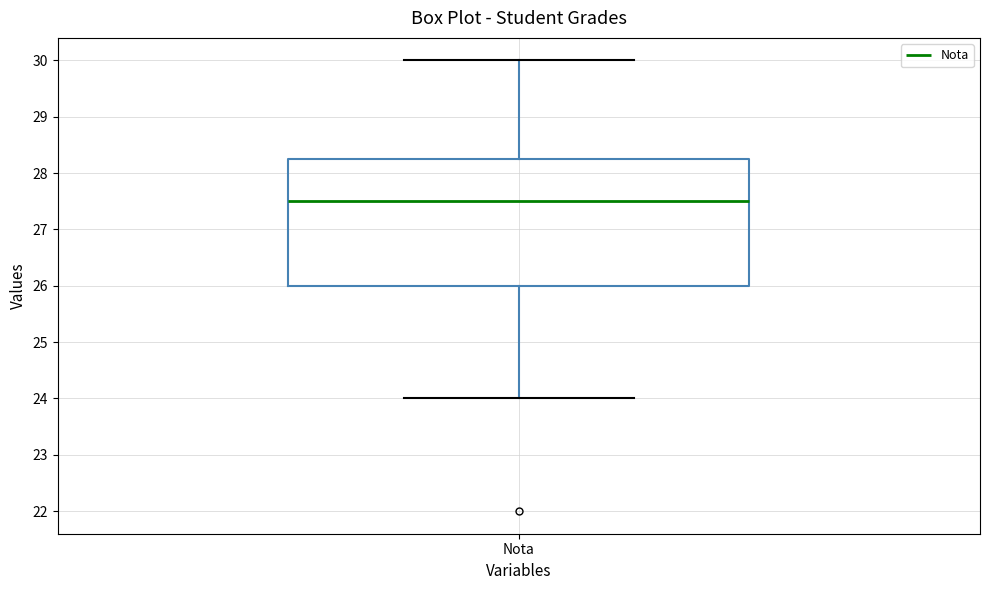

Transcribe this box plot: give where the median line is, the range the box spans, and where the two whiskers end, as read against the y-axis. The values are not printed on the chart, so give them approximately, as read against the axis.

median 27.5, box 26.0 to 28.3, whiskers 24.0 to 30.0